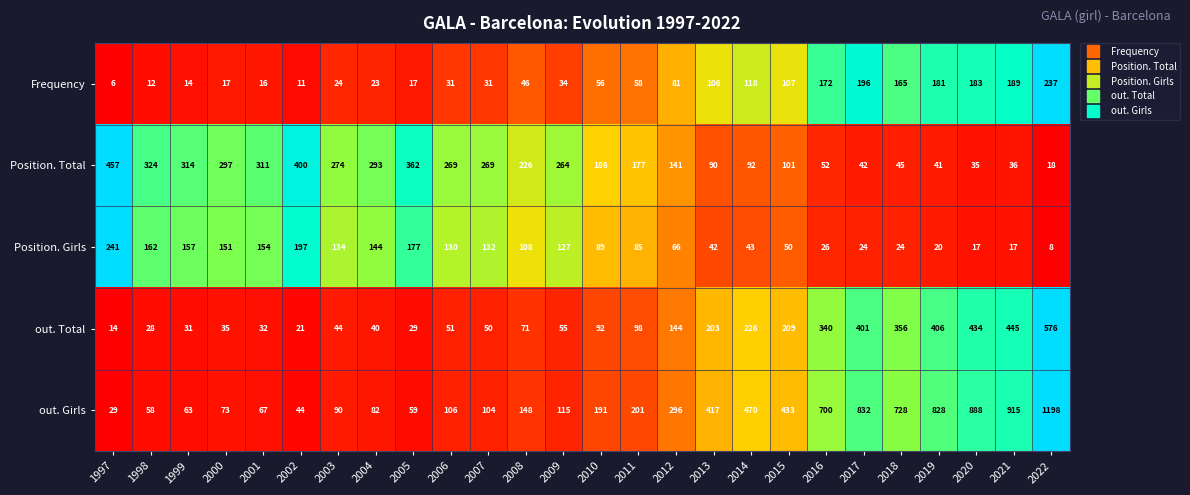

At which label does Position. Total first exceed 226?

1997